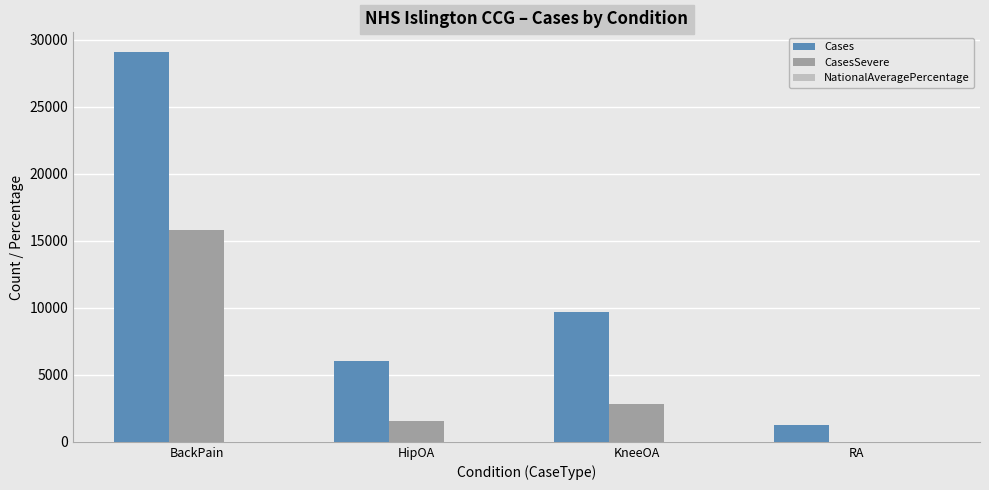

At which label does Cases first exceed 9685?

BackPain